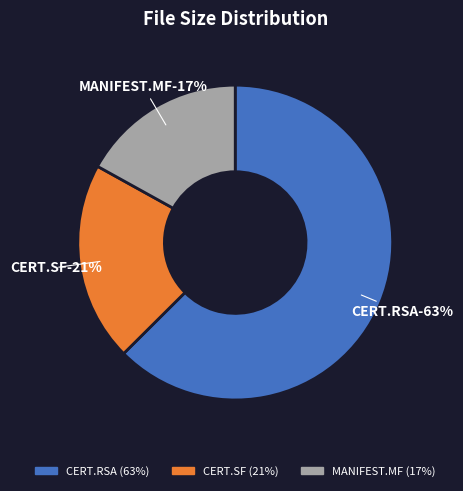

What is the ratio of the value at ./META-INF/CERT.RSA to the value at ./META-INF/CERT.SF?

3.1